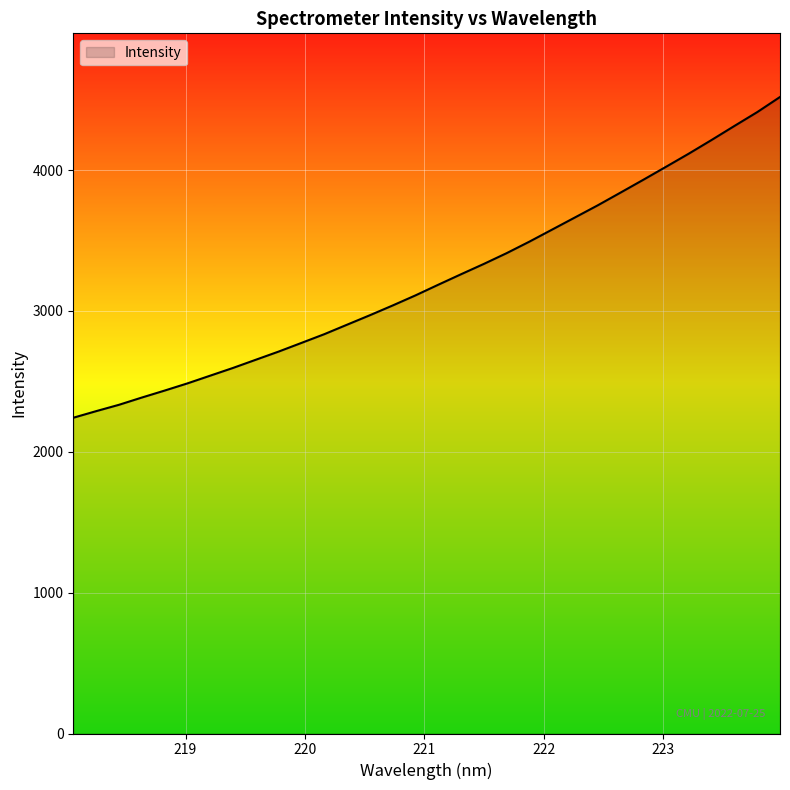

What is the minimum value shown in the chart?

2241.7